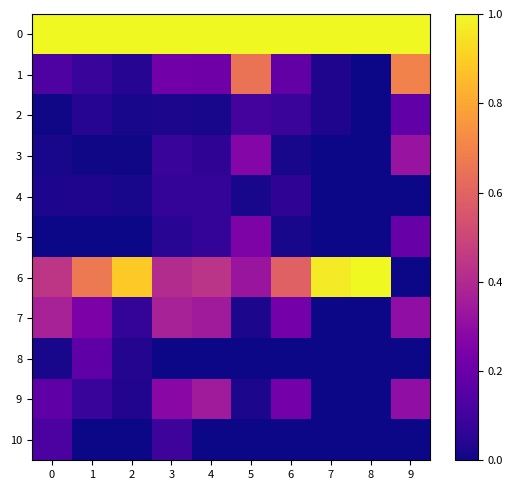

Which series has the largest range (max minus min)?

6